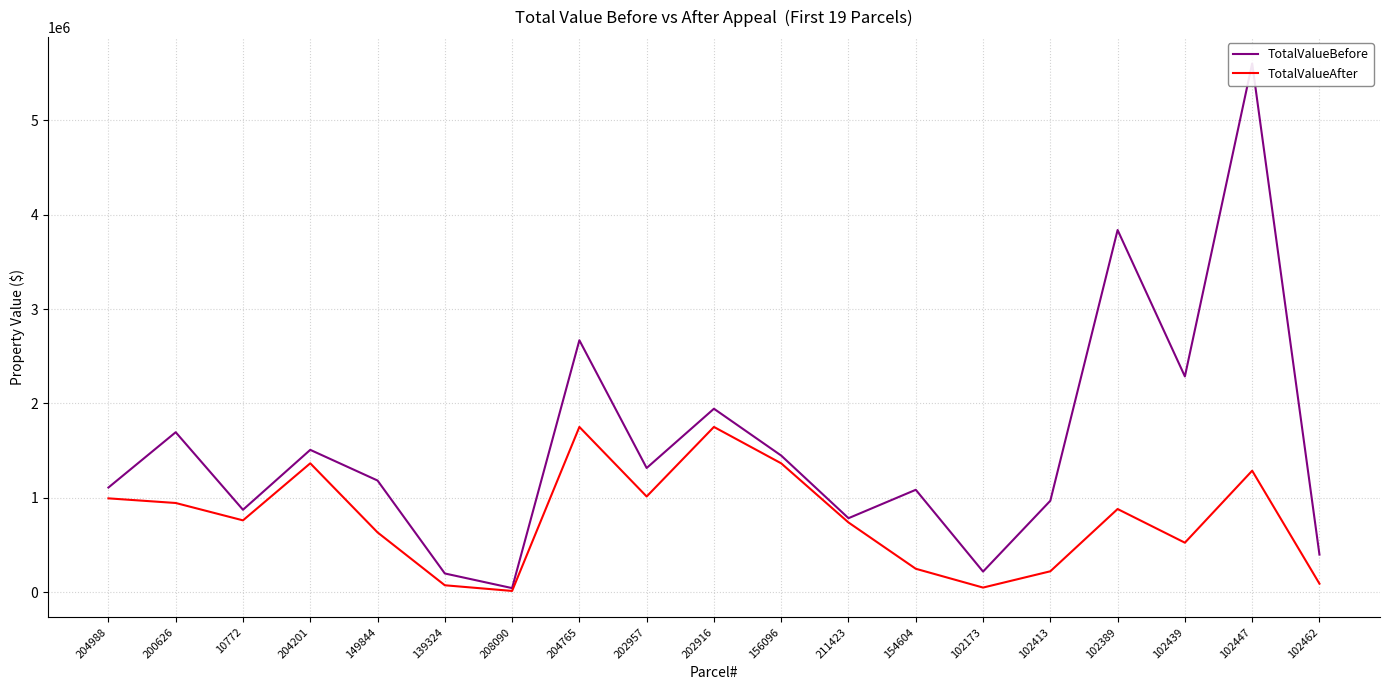

How many interior local valleys does the TotalValueAfter series have?

5